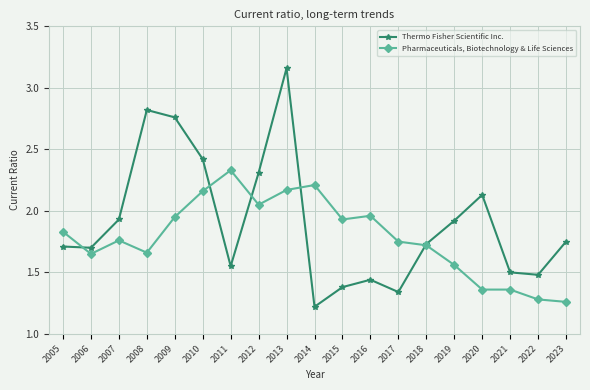

True or false: Pharmaceuticals, Biotechnology & Life Sciences has a value of 1.7 at 2018.

True